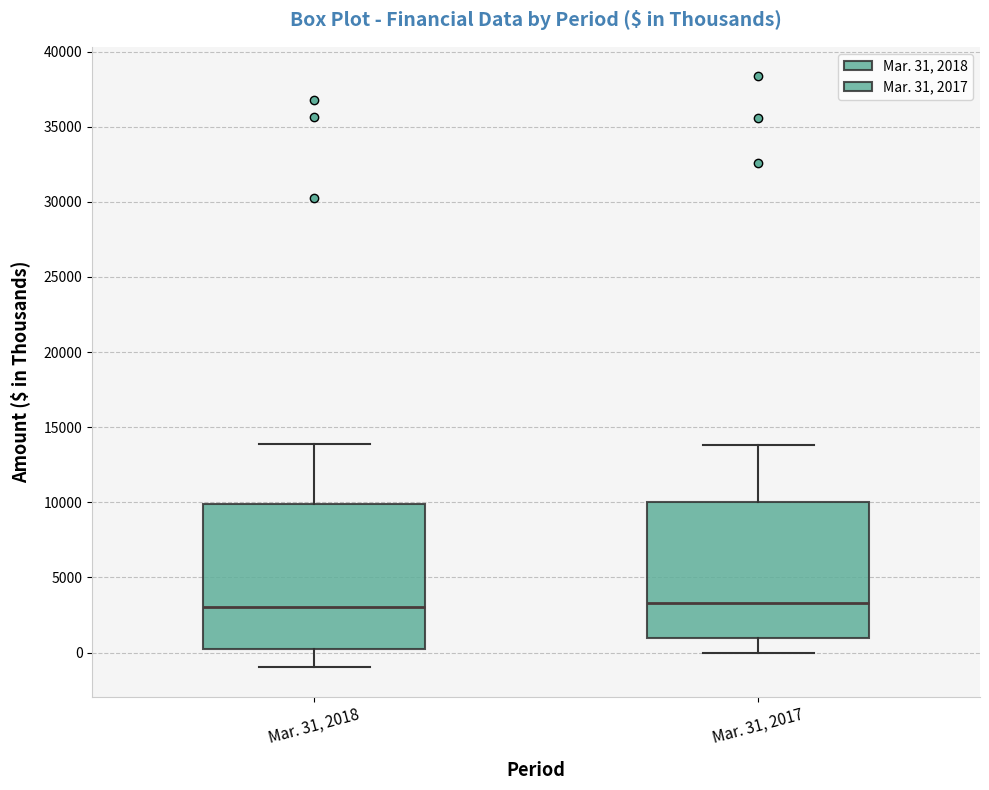

Comparing the boxes themselves (not the whiskers), which one is the tallest?

Mar. 31, 2018